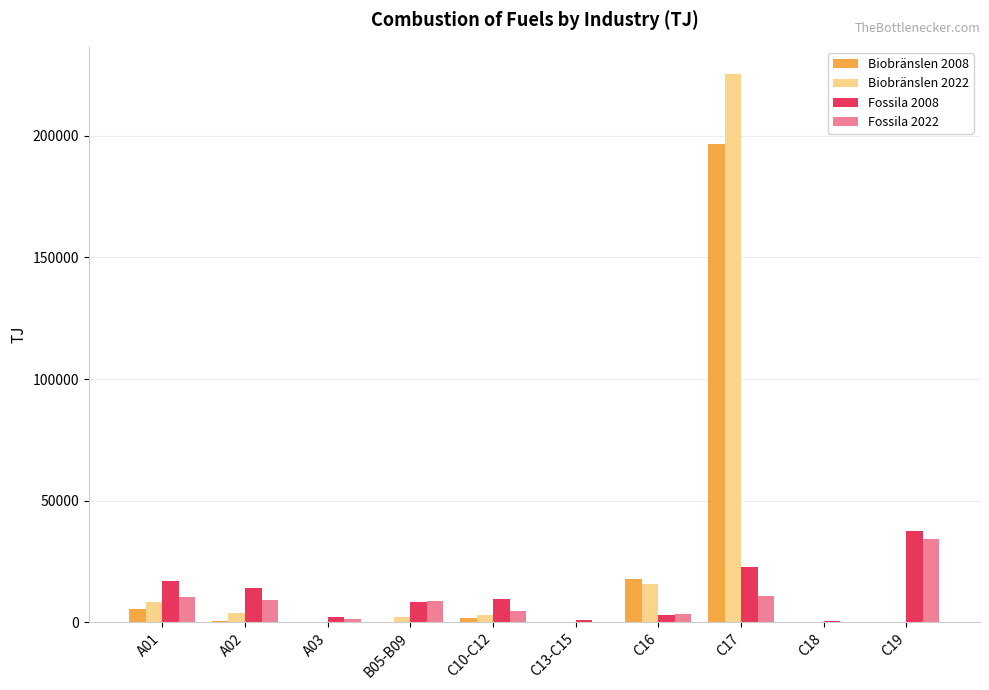

What is the maximum value shown in the chart?

225371.9